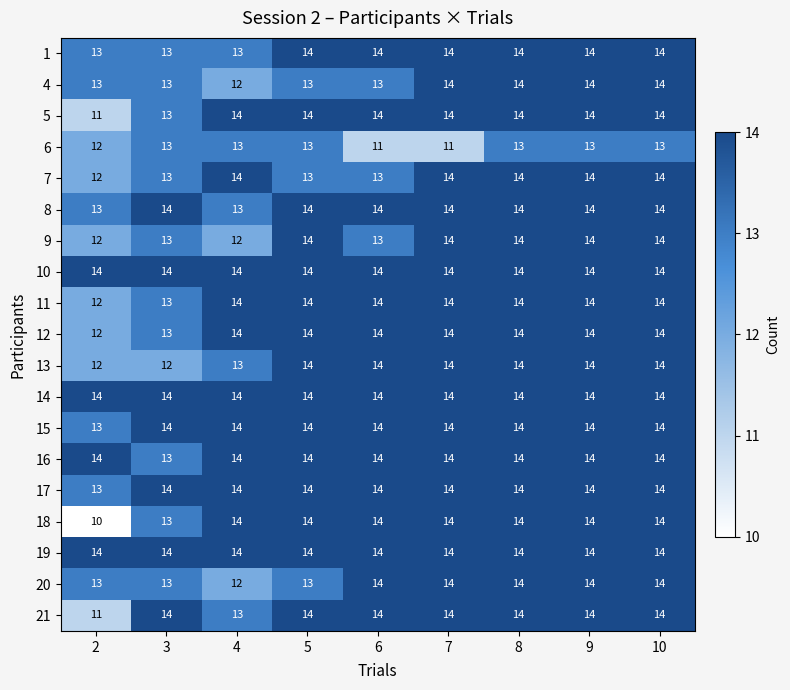

What value does the 19 series have at 2?

14